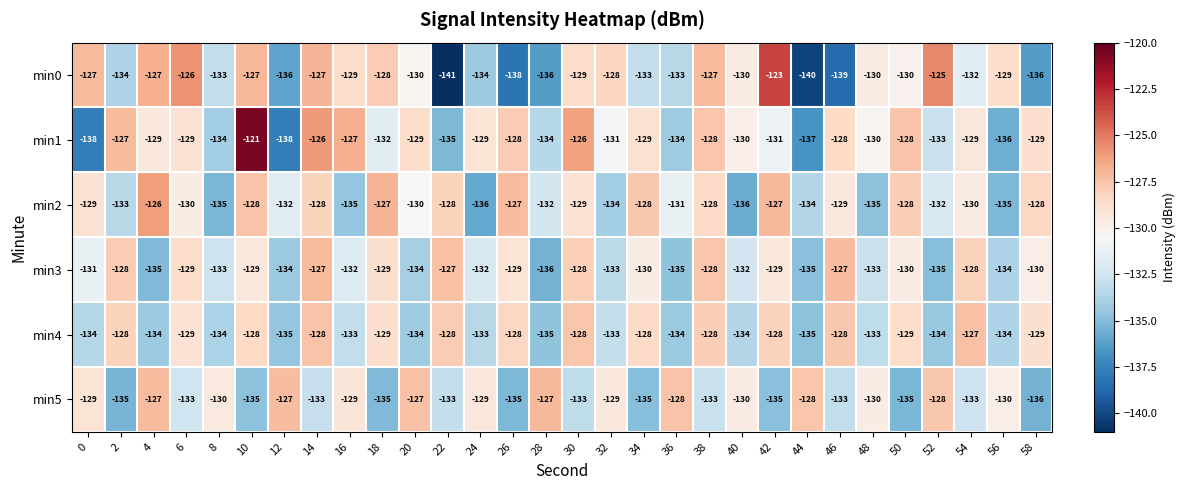

Which category has the lowest value across all series?

22